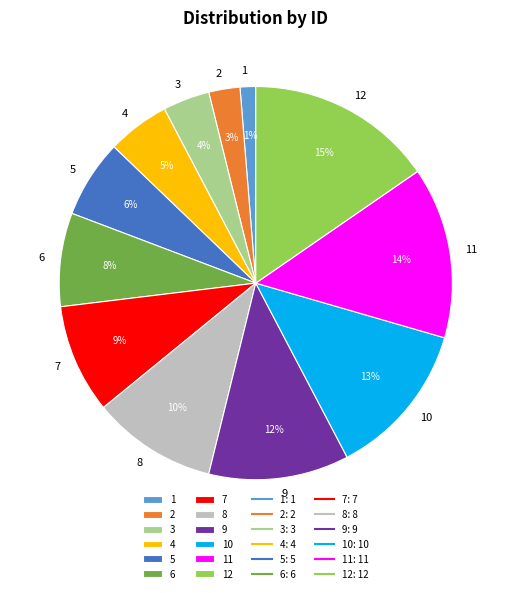

True or false: 9 accounts for 1% of the total.

False